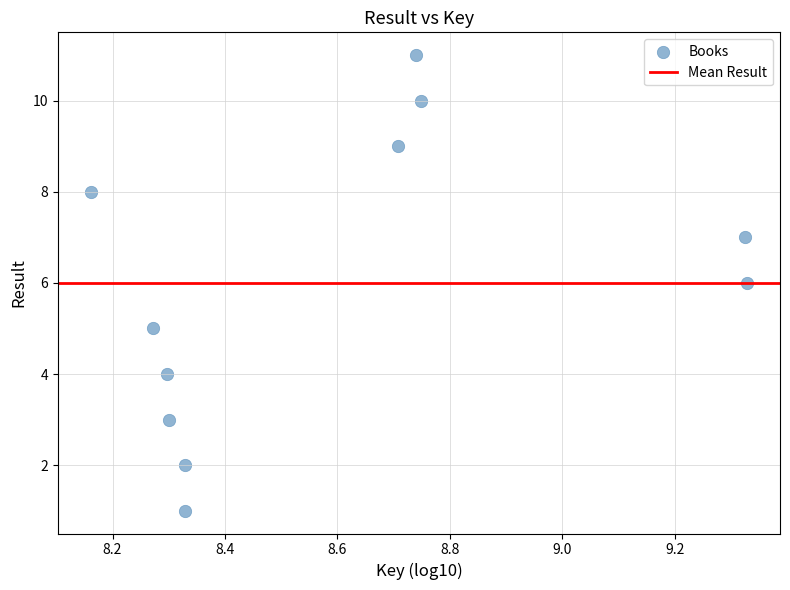

What is the range of Y values (max minus min)?

10